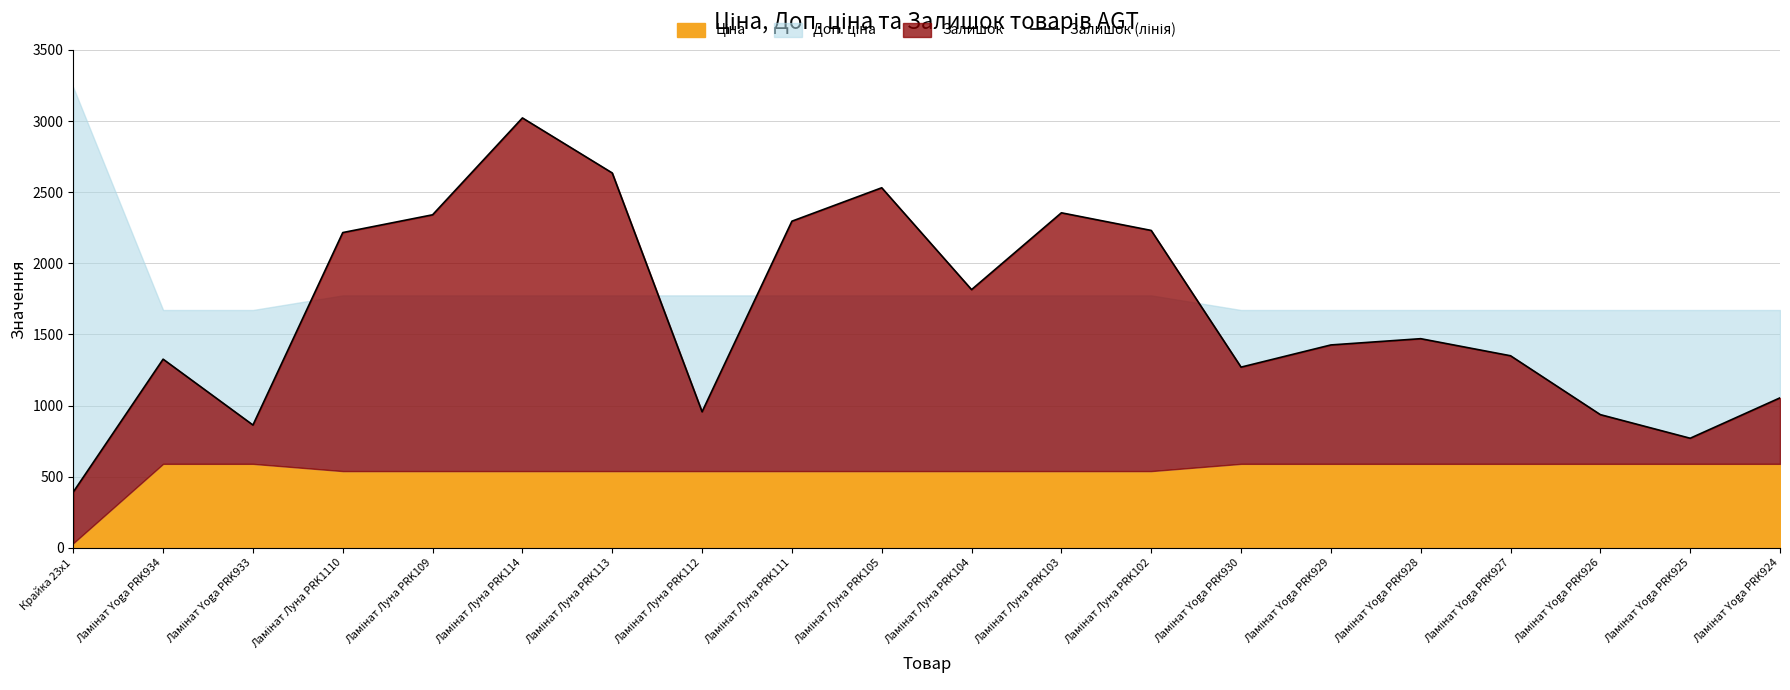

List the labels in order of value, largest first.

Ламінат Луна PRK114, Ламінат Луна PRK113, Ламінат Луна PRK105, Ламінат Луна PRK103, Ламінат Луна PRK109, Ламінат Луна PRK111, Ламінат Луна PRK102, Ламінат Луна PRK1110, Ламінат Луна PRK104, Ламінат Yoga PRK928, Ламінат Yoga PRK929, Ламінат Yoga PRK927, Ламінат Yoga PRK934, Ламінат Yoga PRK930, Ламінат Yoga PRK924, Ламінат Луна PRK112, Ламінат Yoga PRK926, Ламінат Yoga PRK933, Ламінат Yoga PRK925, Крайка 23x1